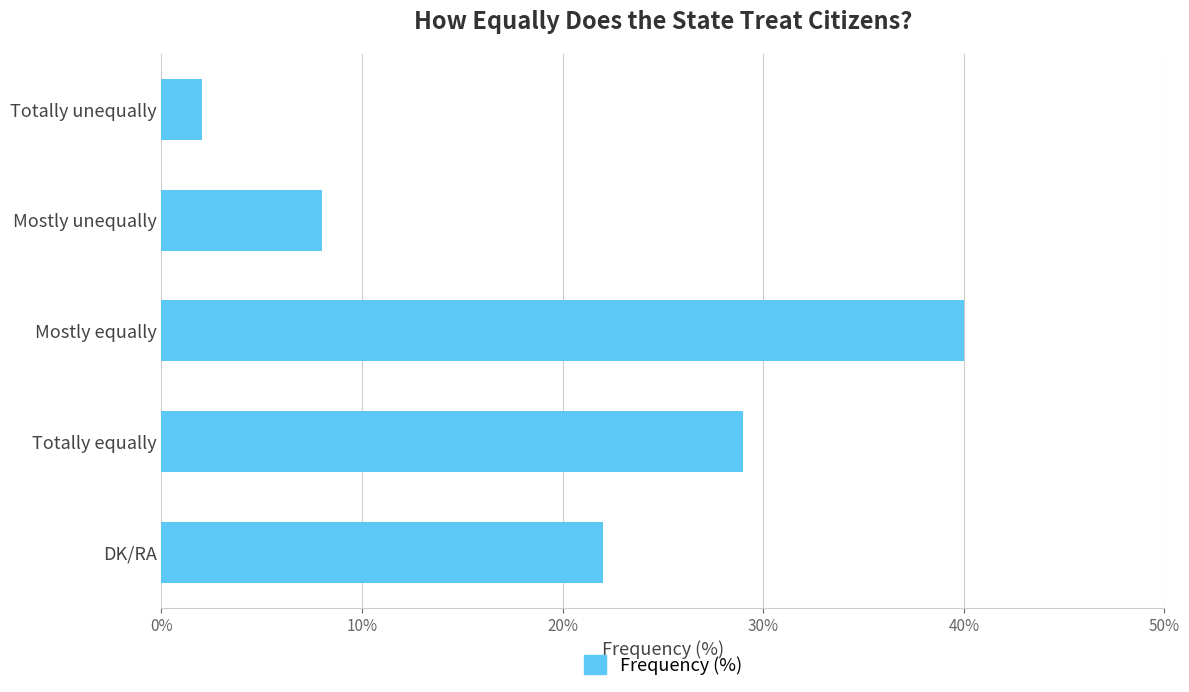

Reading top to bottom, transcribe all the data shown in this chart.

Totally unequally=2	Mostly unequally=8	Mostly equally=40	Totally equally=29	DK/RA=22